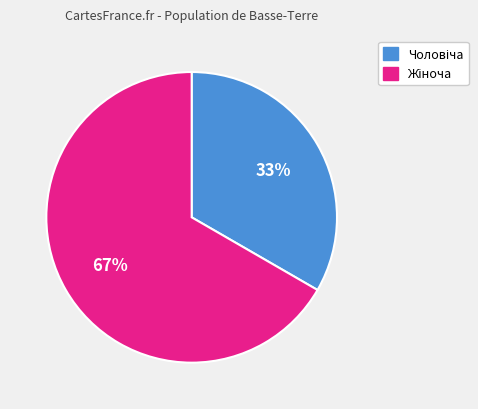

To the nearest percent, what is the average slice percentage?

50%